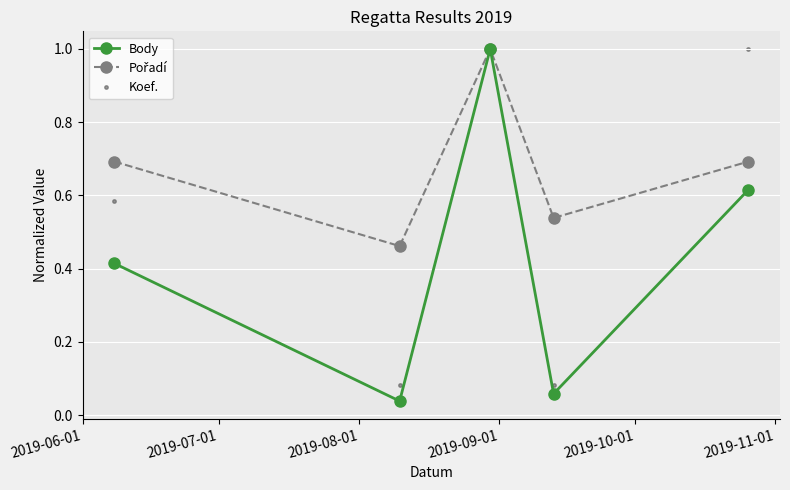

At how many categories does at least one series exceed 0?

5